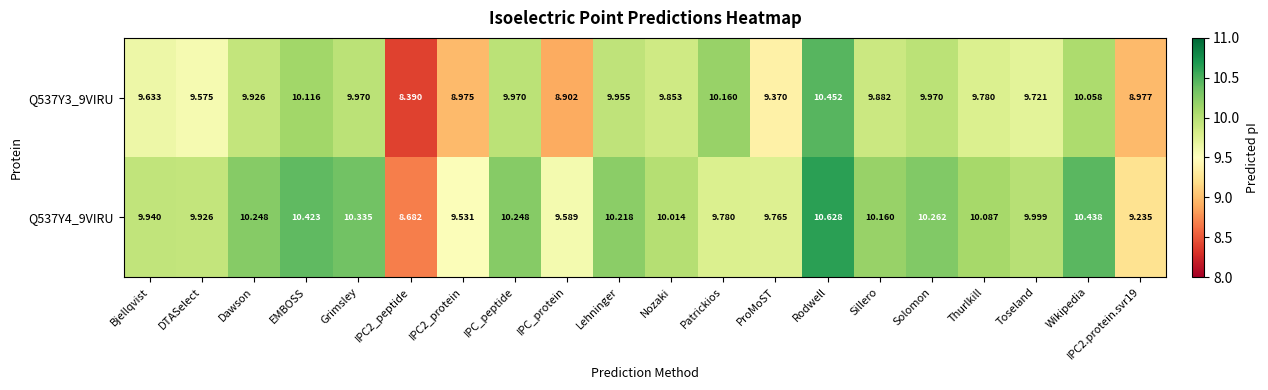

What is the spread (max minus min) of values at Solomon?

0.3